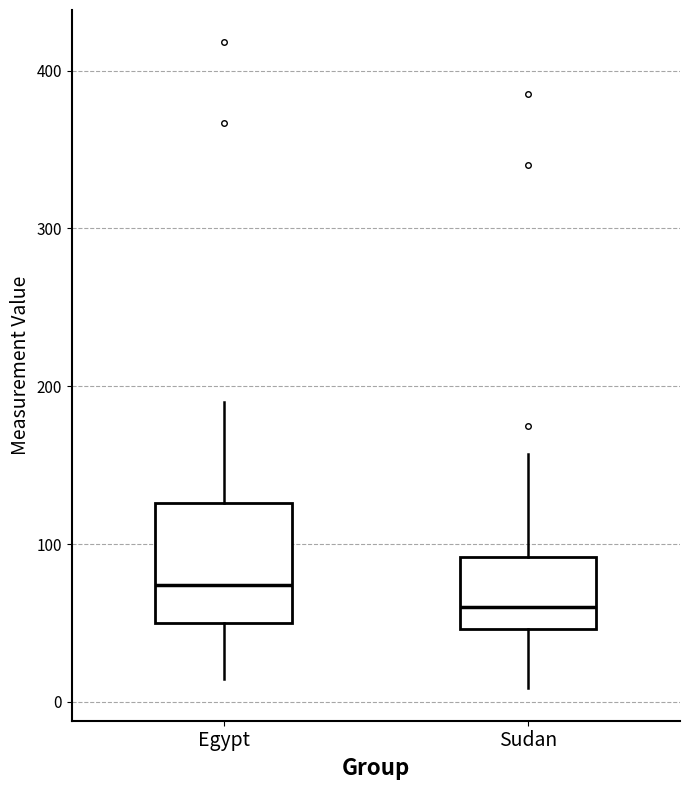

Where is the lower edge of the box for Egypt on the y-axis? The values are not printed on the chart, so give them approximately, as read against the axis.

50